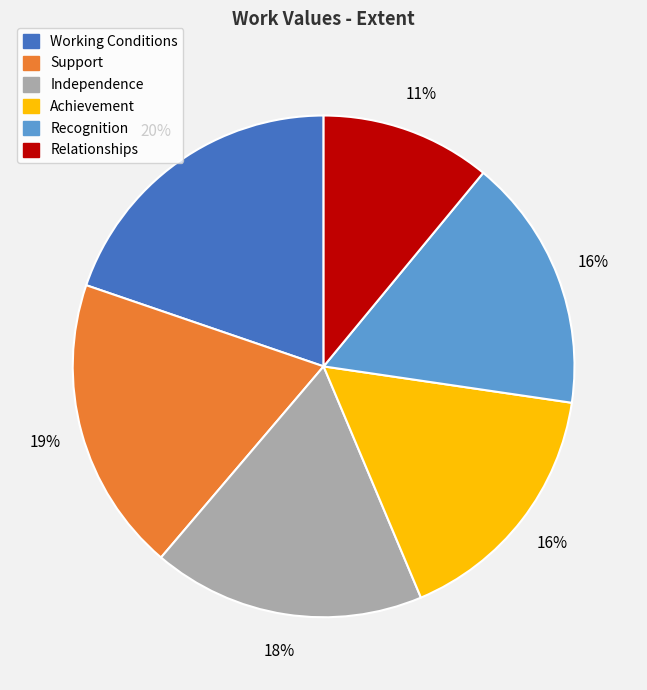

True or false: Achievement accounts for 28% of the total.

False